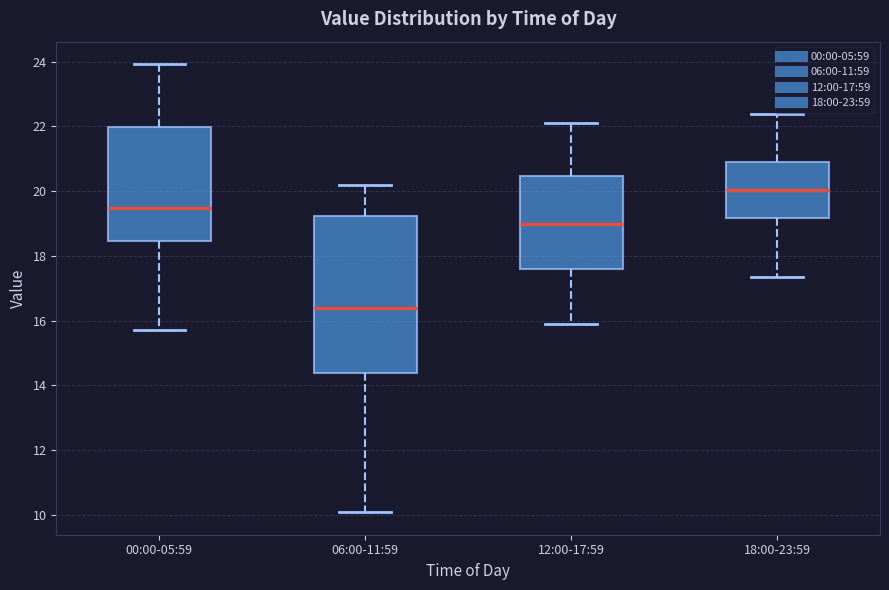

Where does the upper whisker of the box for 12:00-17:59 end on the y-axis? The values are not printed on the chart, so give them approximately, as read against the axis.

22.2